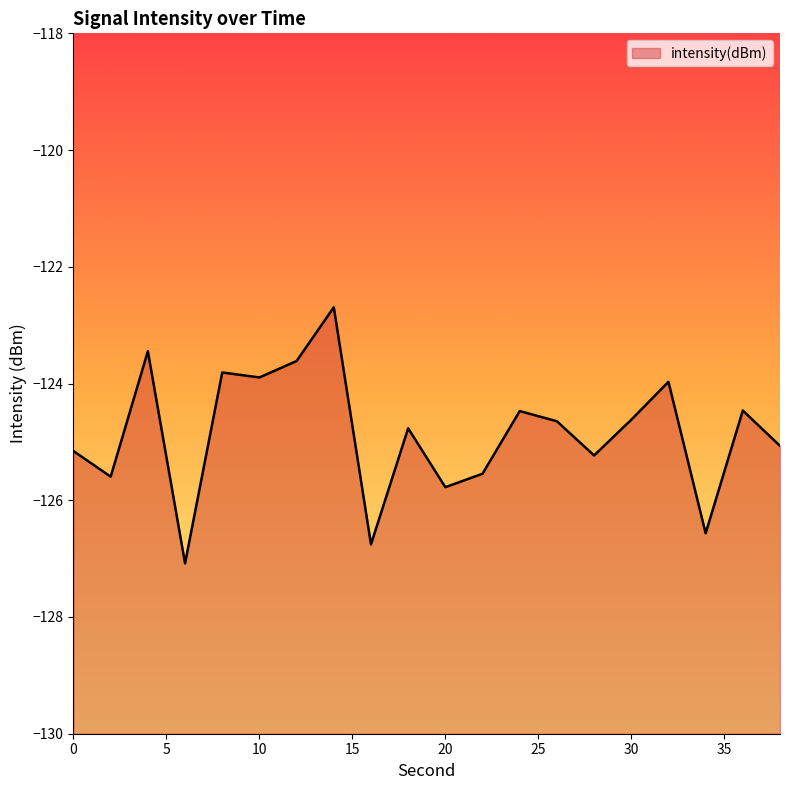

What is the value of the 19th point from the left?

-124.5